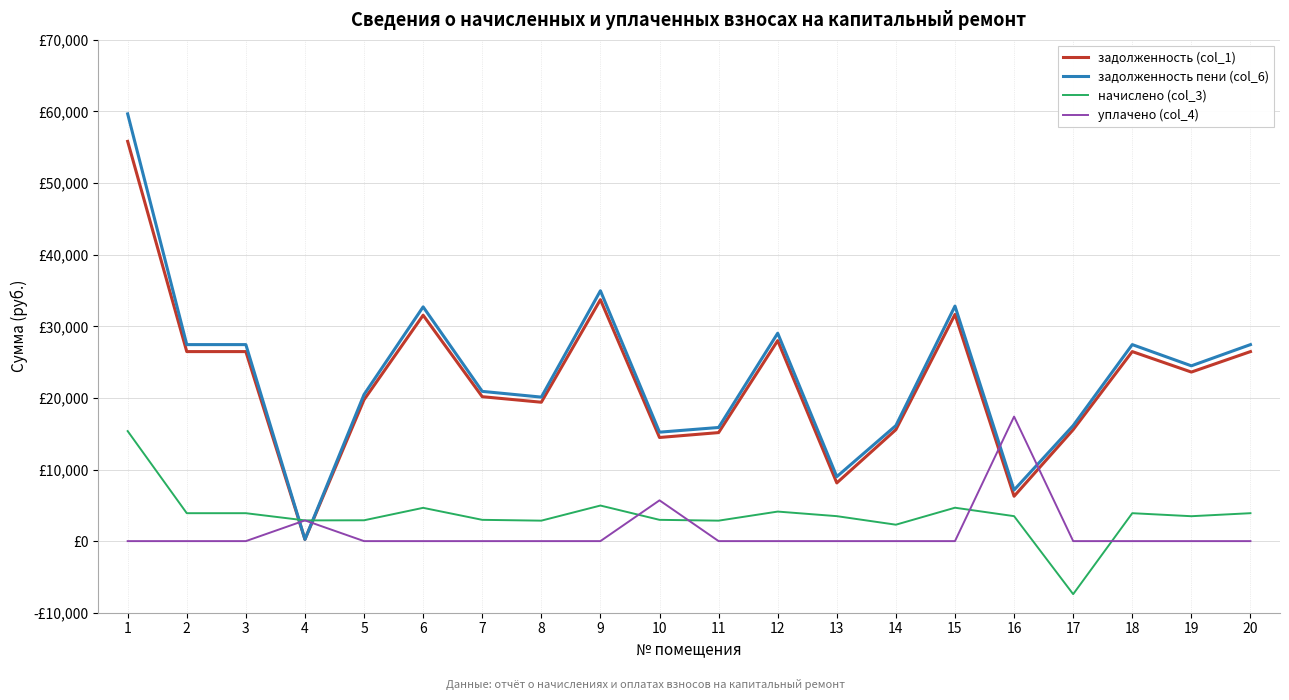

What is the value of the задолженность пени (col_6) point at the 5th from the left?

20473.2